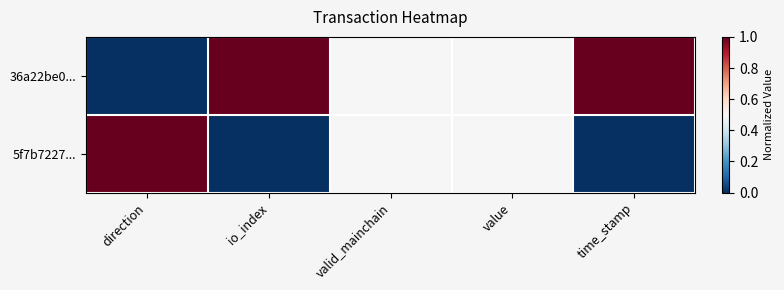

At time_stamp, list the series in order from smallest to largest.

5f7b7227..., 36a22be0...